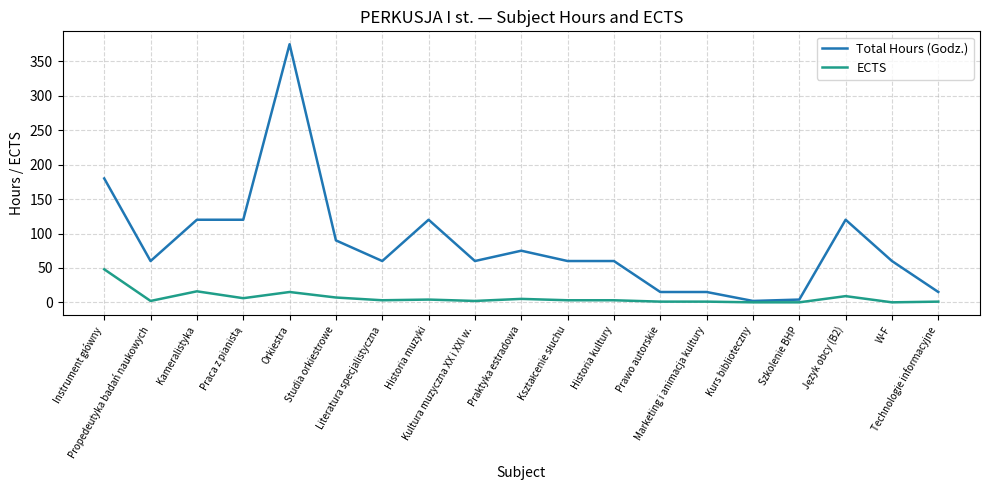

Which series has the largest total across all categories?

Total Hours (Godz.)